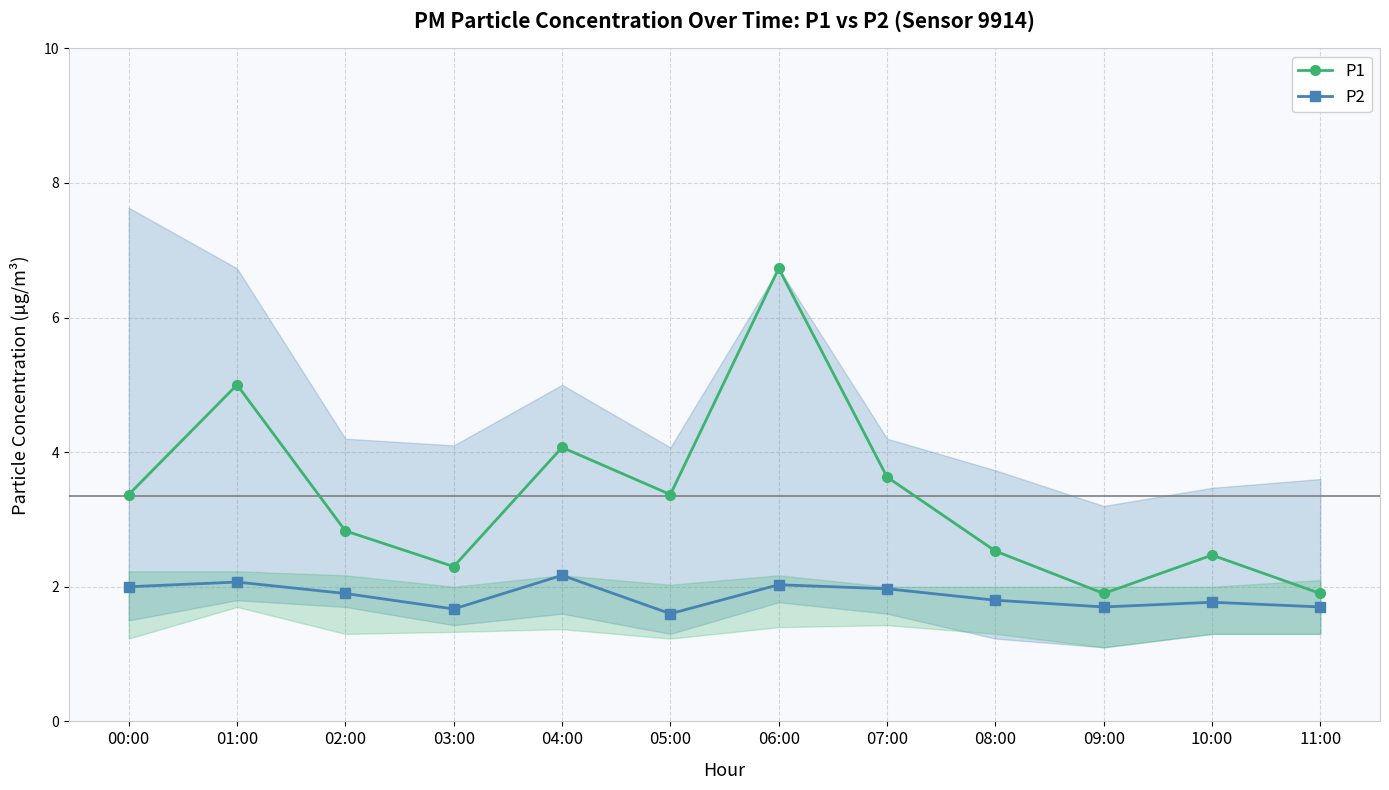

What is the minimum value for P1?

1.9